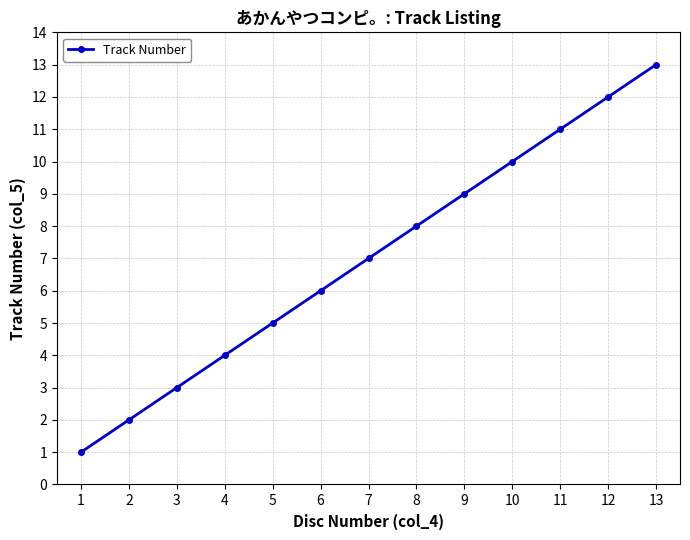

What is the maximum value shown in the chart?

13